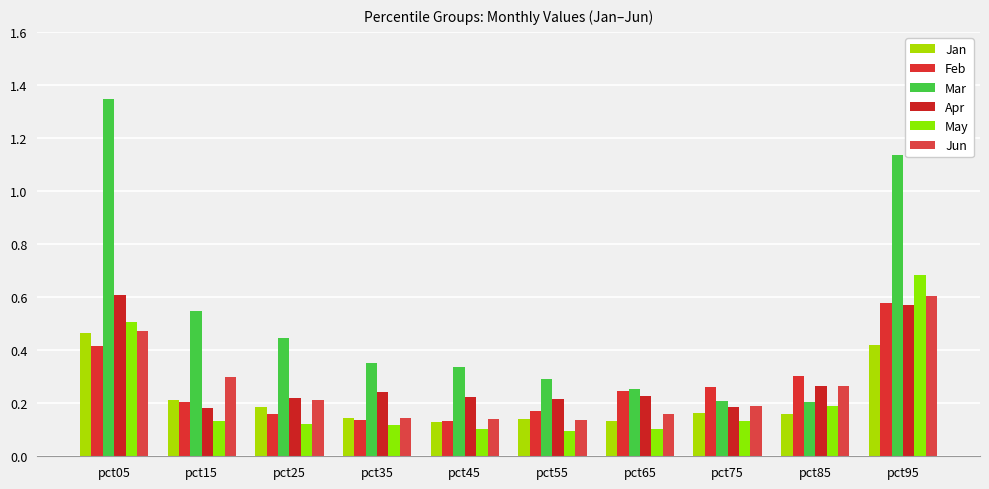

Are the bars grouped side by side (vs. stacked)?

Yes